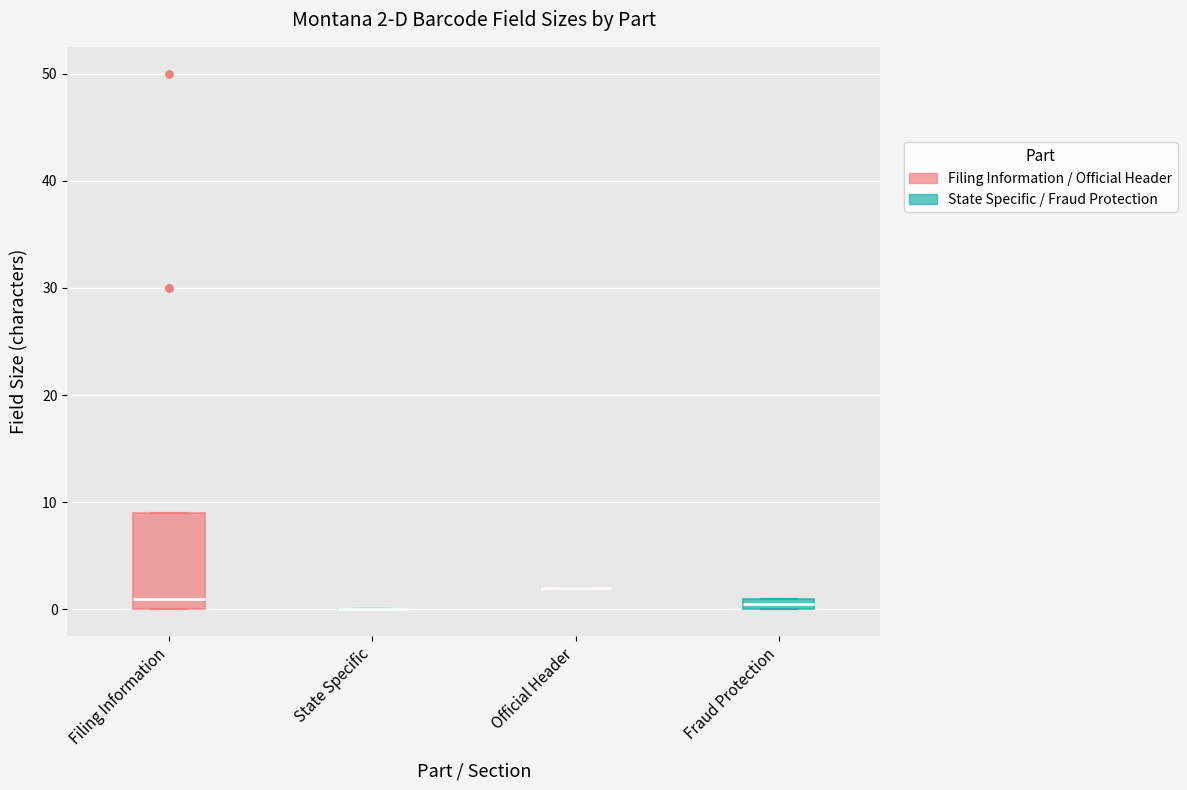

Comparing the boxes themselves (not the whiskers), which one is the tallest?

Filing Information